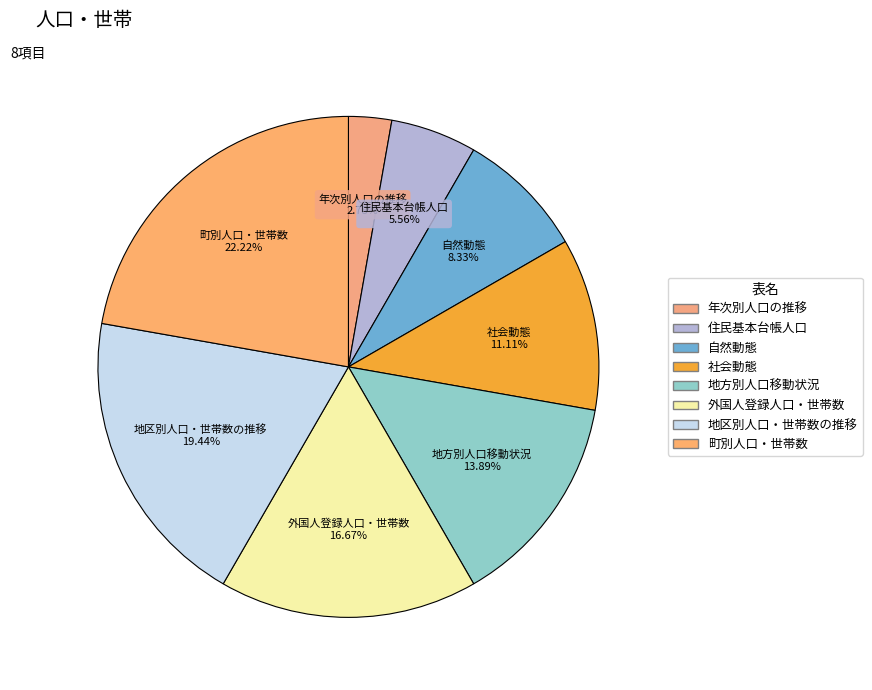

To the nearest percent, what percentage of the pie is 町別人口・世帯数?

22%